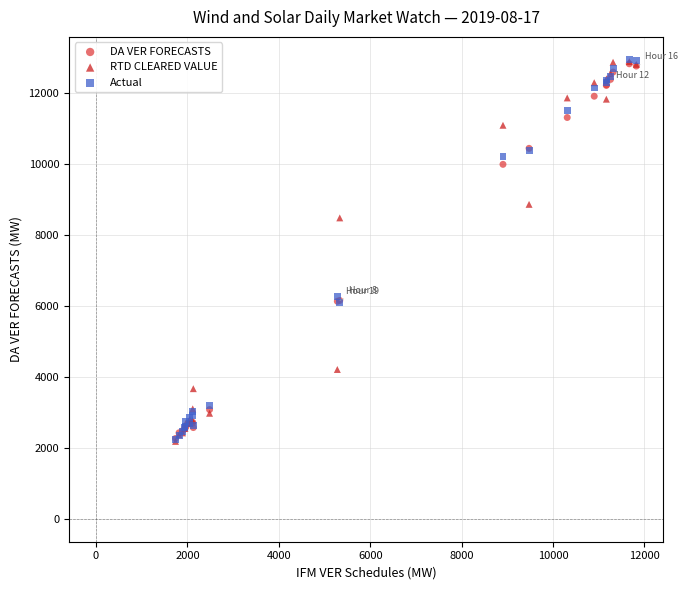

What are all the series names shown in the legend?

DA VER FORECASTS, RTD CLEARED VALUE, Actual